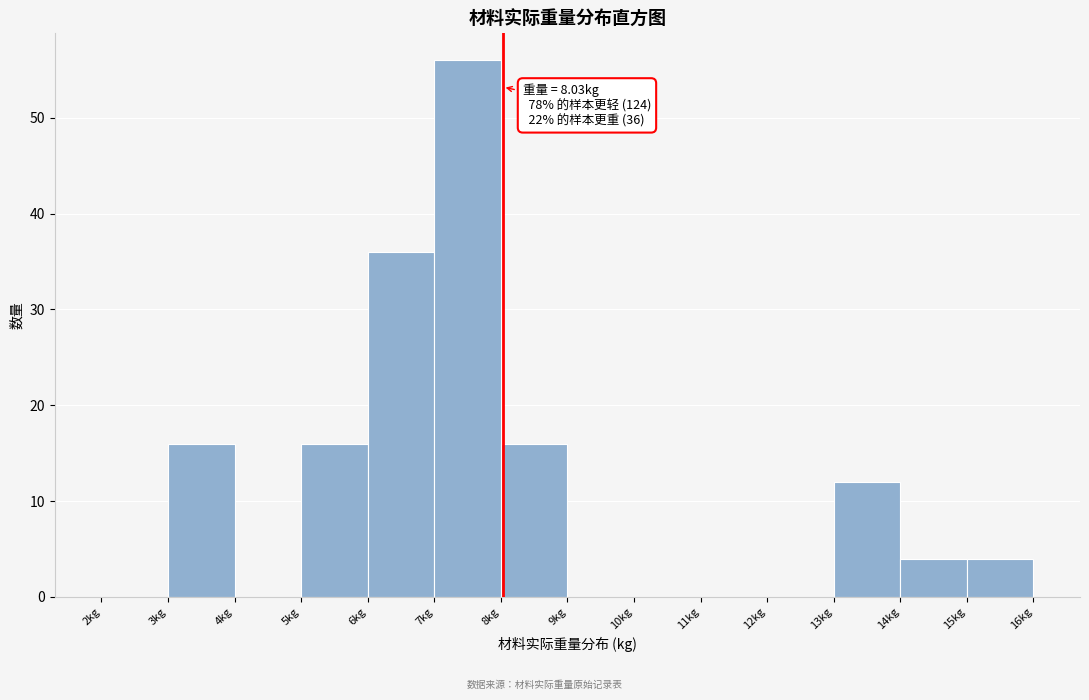

Which range on the x-axis has the tallest bar?

7 to 8